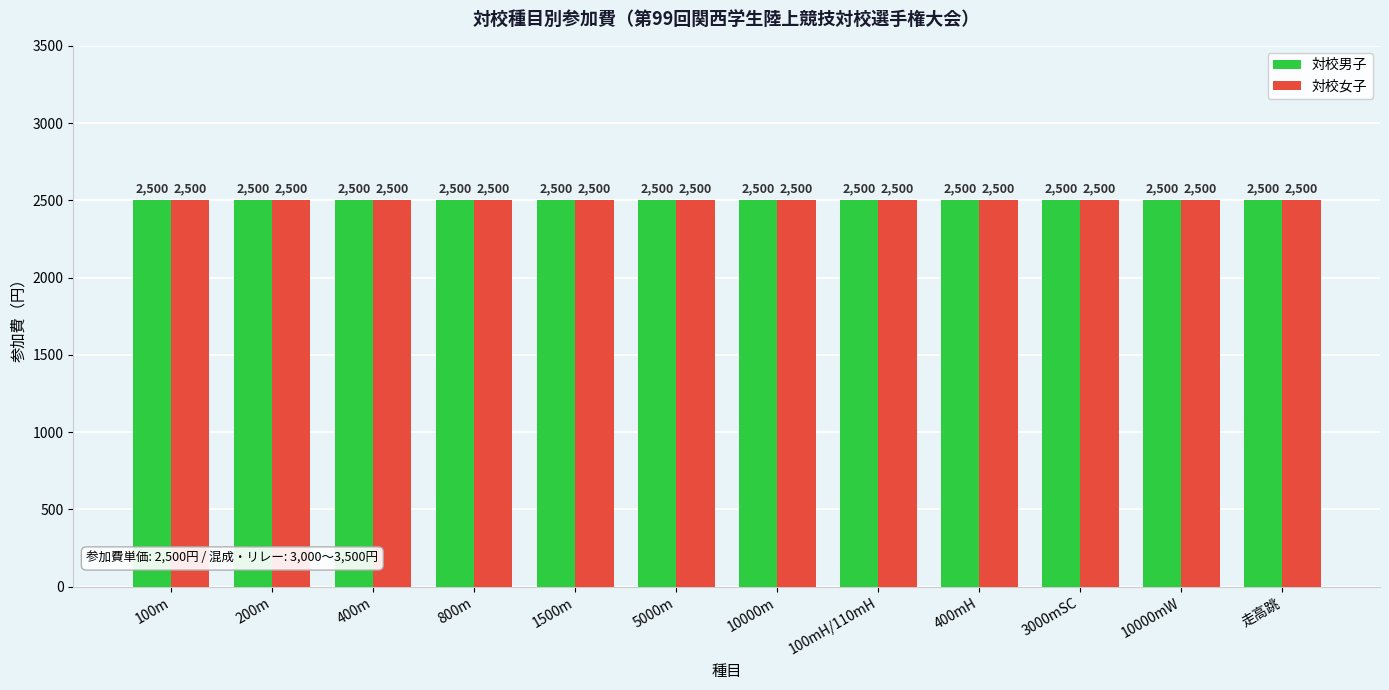

Rank the series at 400mH from highest to lowest value.

対校男子, 対校女子